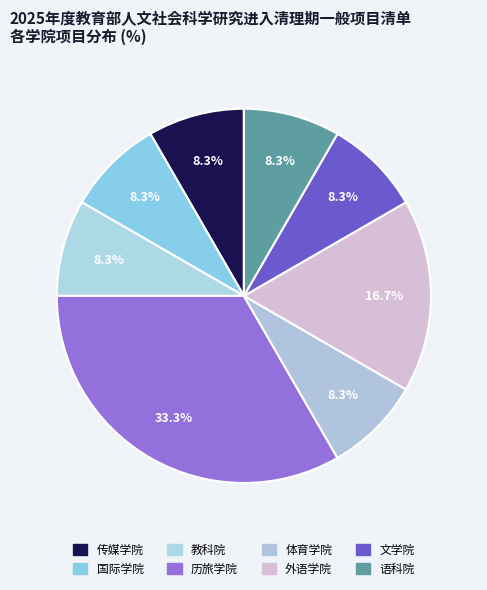

Which category has the smallest portion of the pie?

传媒学院